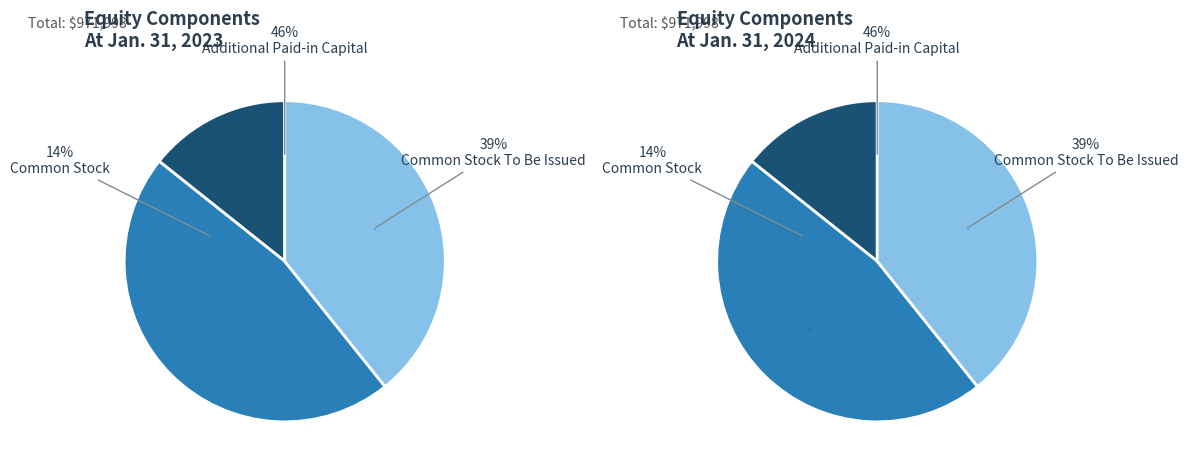

How much of the chart is everything except Common Stock To Be Issued?

60.7%